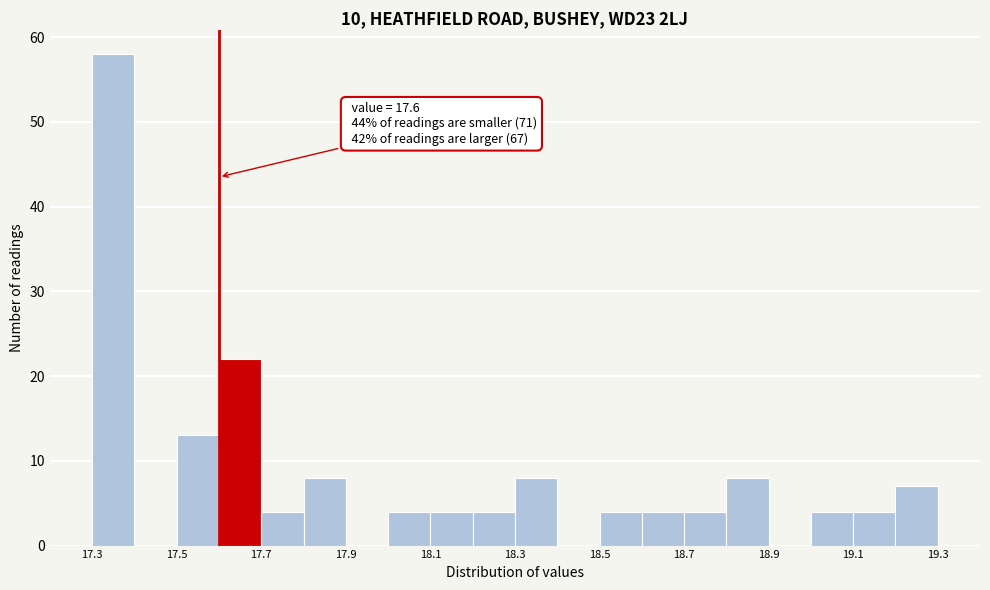

Which range on the x-axis has the tallest bar?

17.3 to 17.4